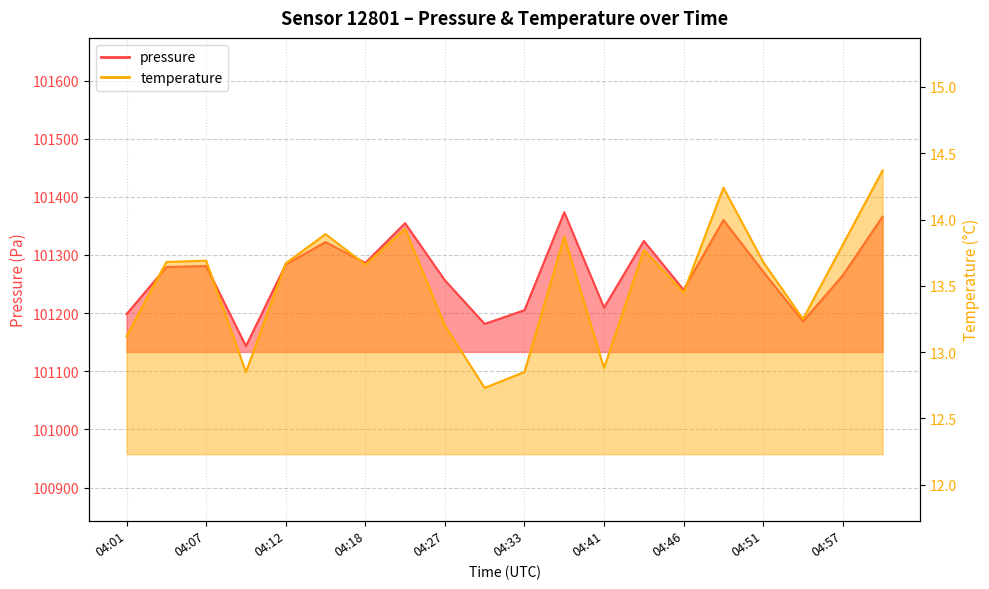

Which category has the lowest value in the pressure series?

04:10